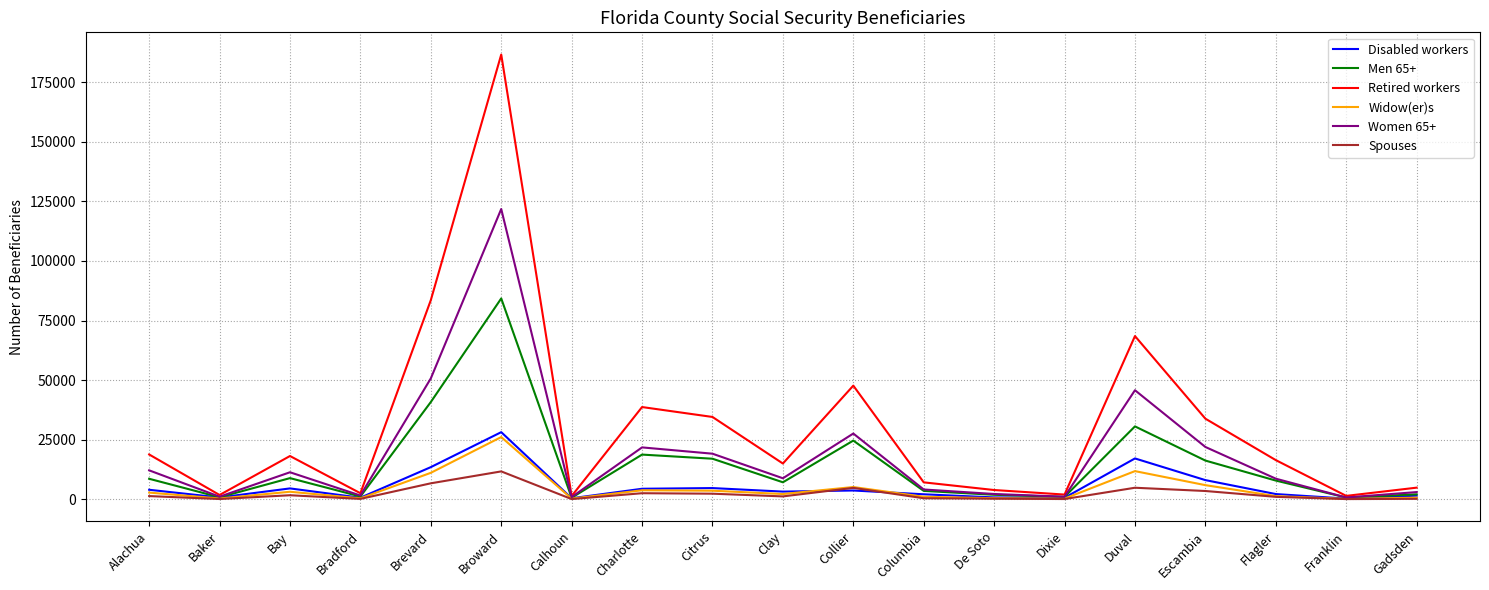

Which category has the highest value across all series?

Broward